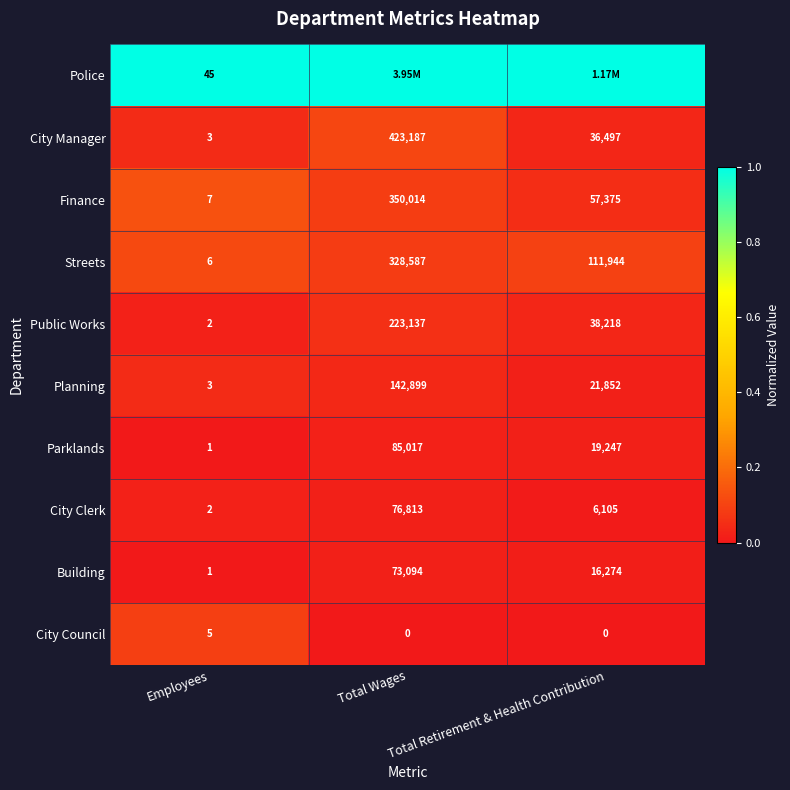

What is the average value of the Streets series?

146846